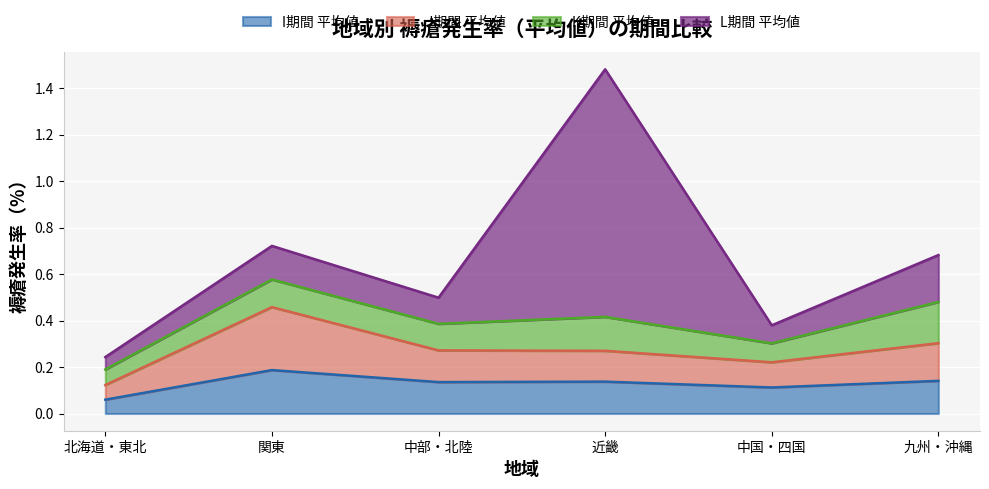

At which category is the sum across all series the highest?

近畿